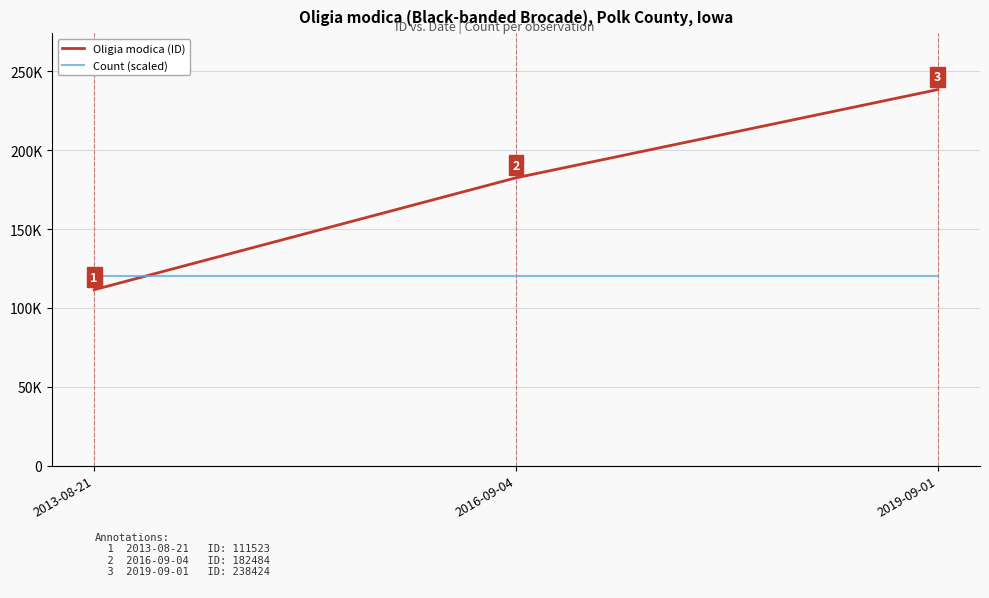

At how many categories does at least one series exceed 135884?

2